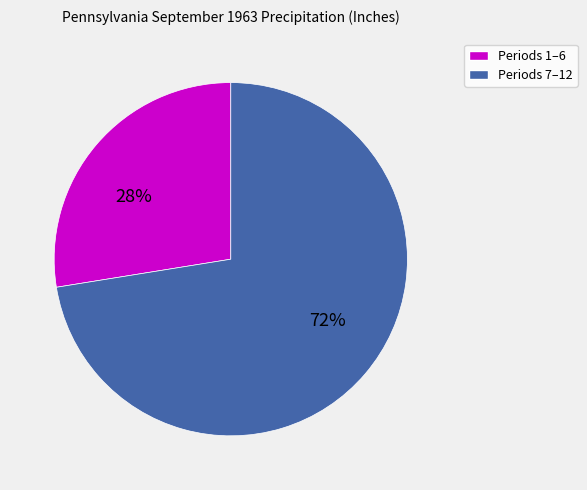

Do Periods 7–12 and Periods 1–6 together represent more than half of the pie?

Yes